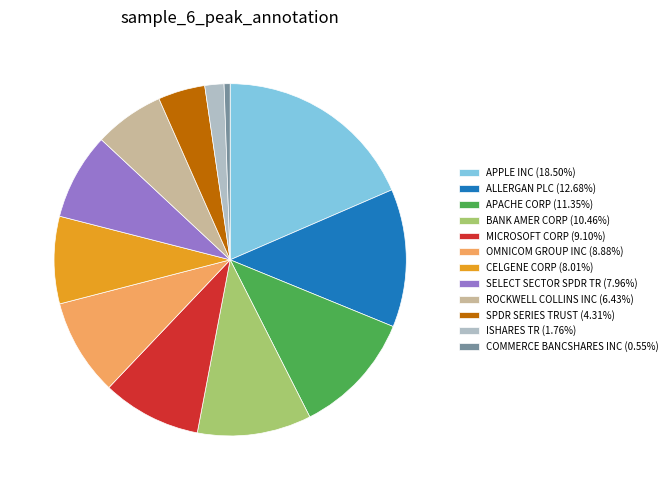

Is it true that APPLE INC is 19% of the pie?

True